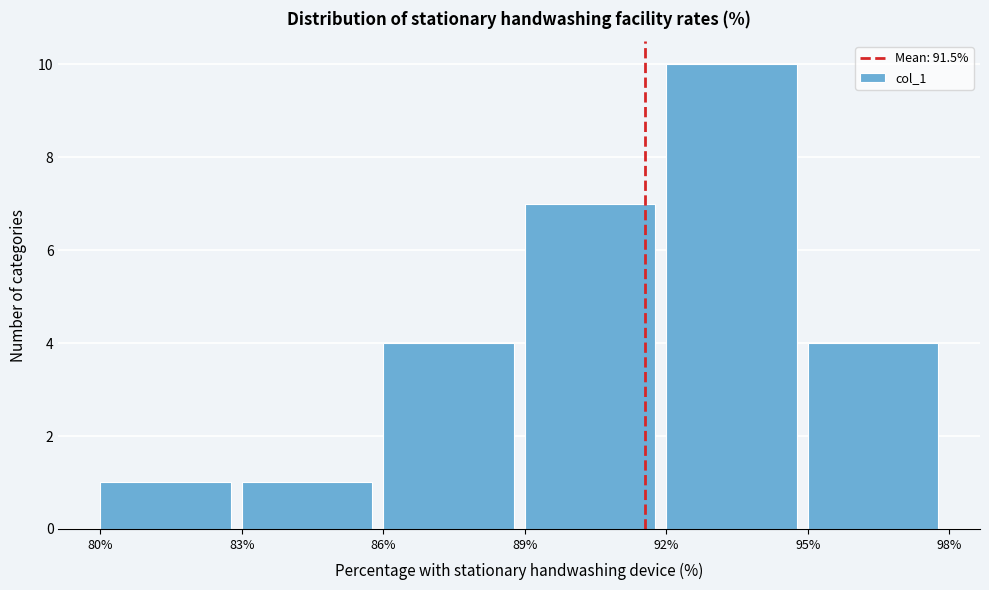

Reading left to right, list every bar in this chart as the range it spans on the x-axis followed by its height. The values are not printed on the chart, so give them approximately, as read against the axis.

80% to 83%: 1
83% to 86%: 1
86% to 89%: 4
89% to 92%: 7
92% to 95%: 10
95% to 98%: 4